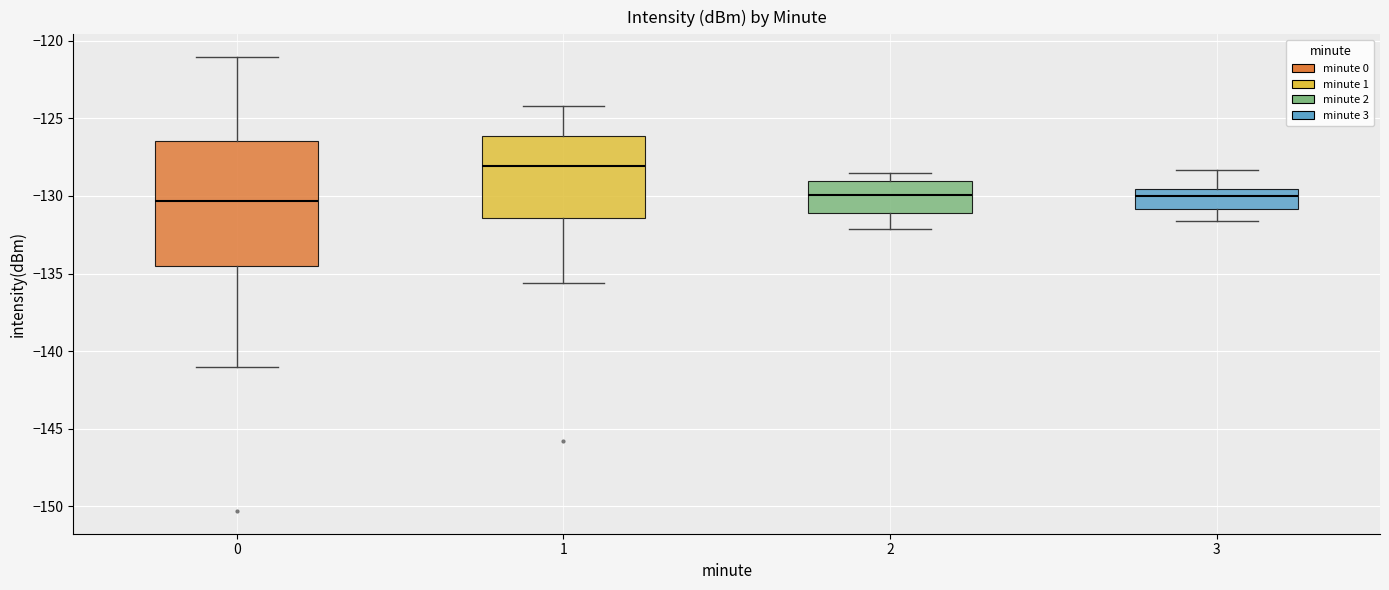

Comparing the boxes themselves (not the whiskers), which one is the tallest?

0